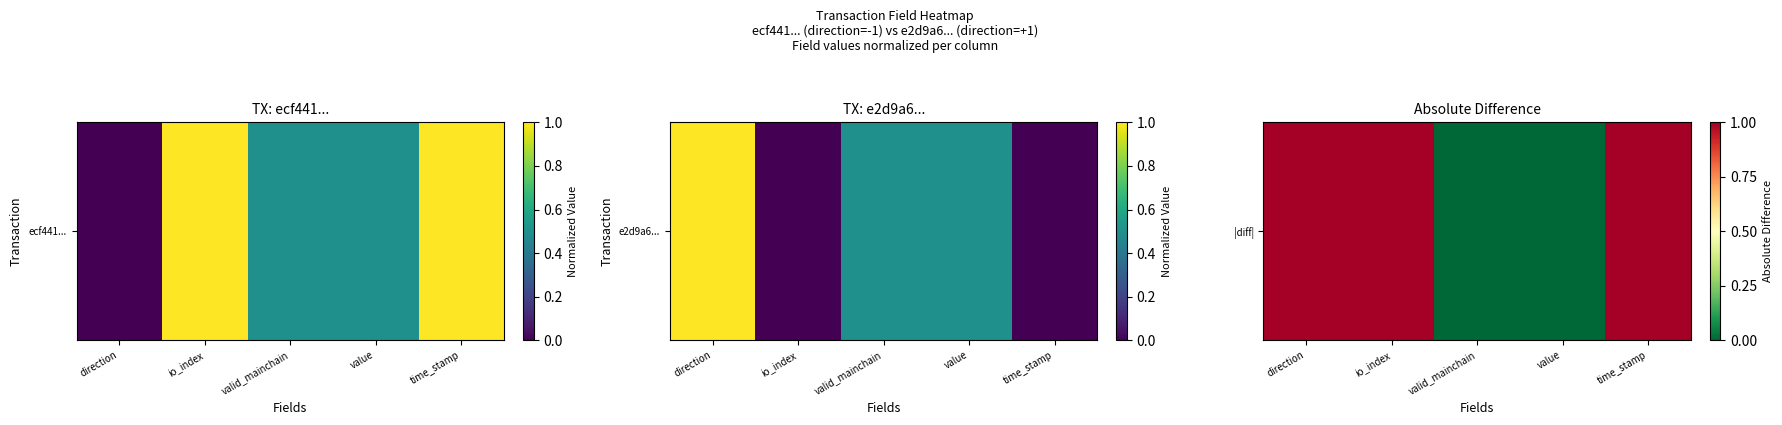

Which category has the highest value across all series?

direction